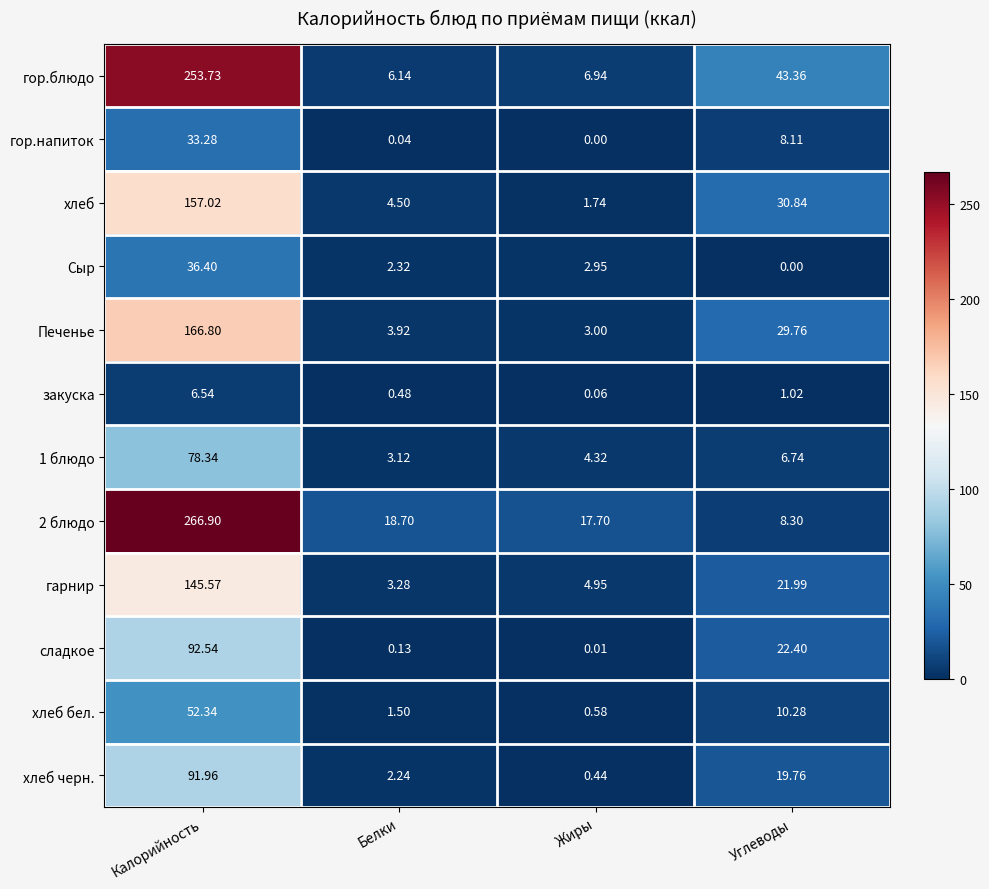

Which series has the widest spread of values?

2 блюдо